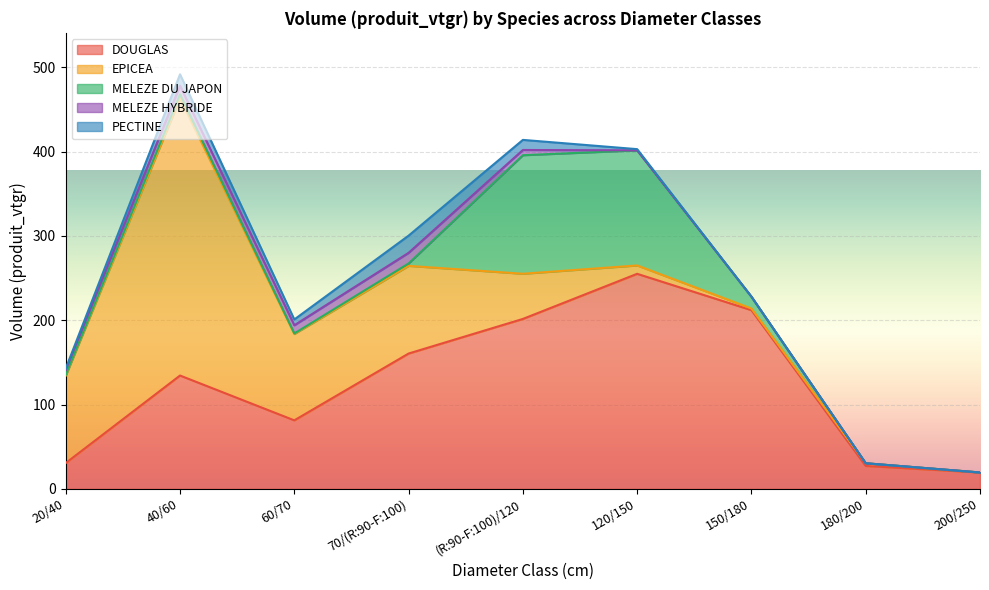

What is the label of the 7th point from the left?

150/180